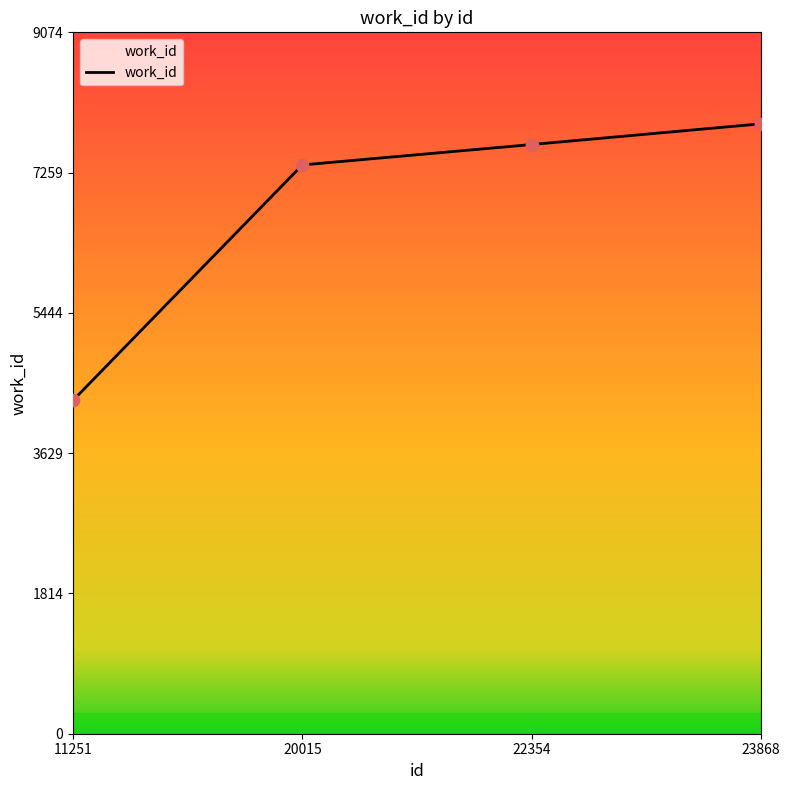

Approximately how many times larger is the value at 23868 compared to 20015?

1.1